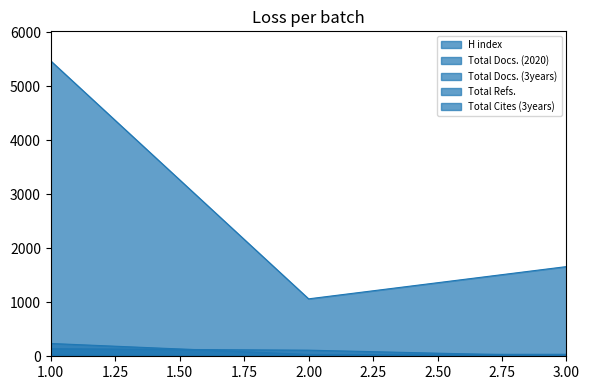

Between 1 and 2, which series saw the biggest shift?

Total Refs.